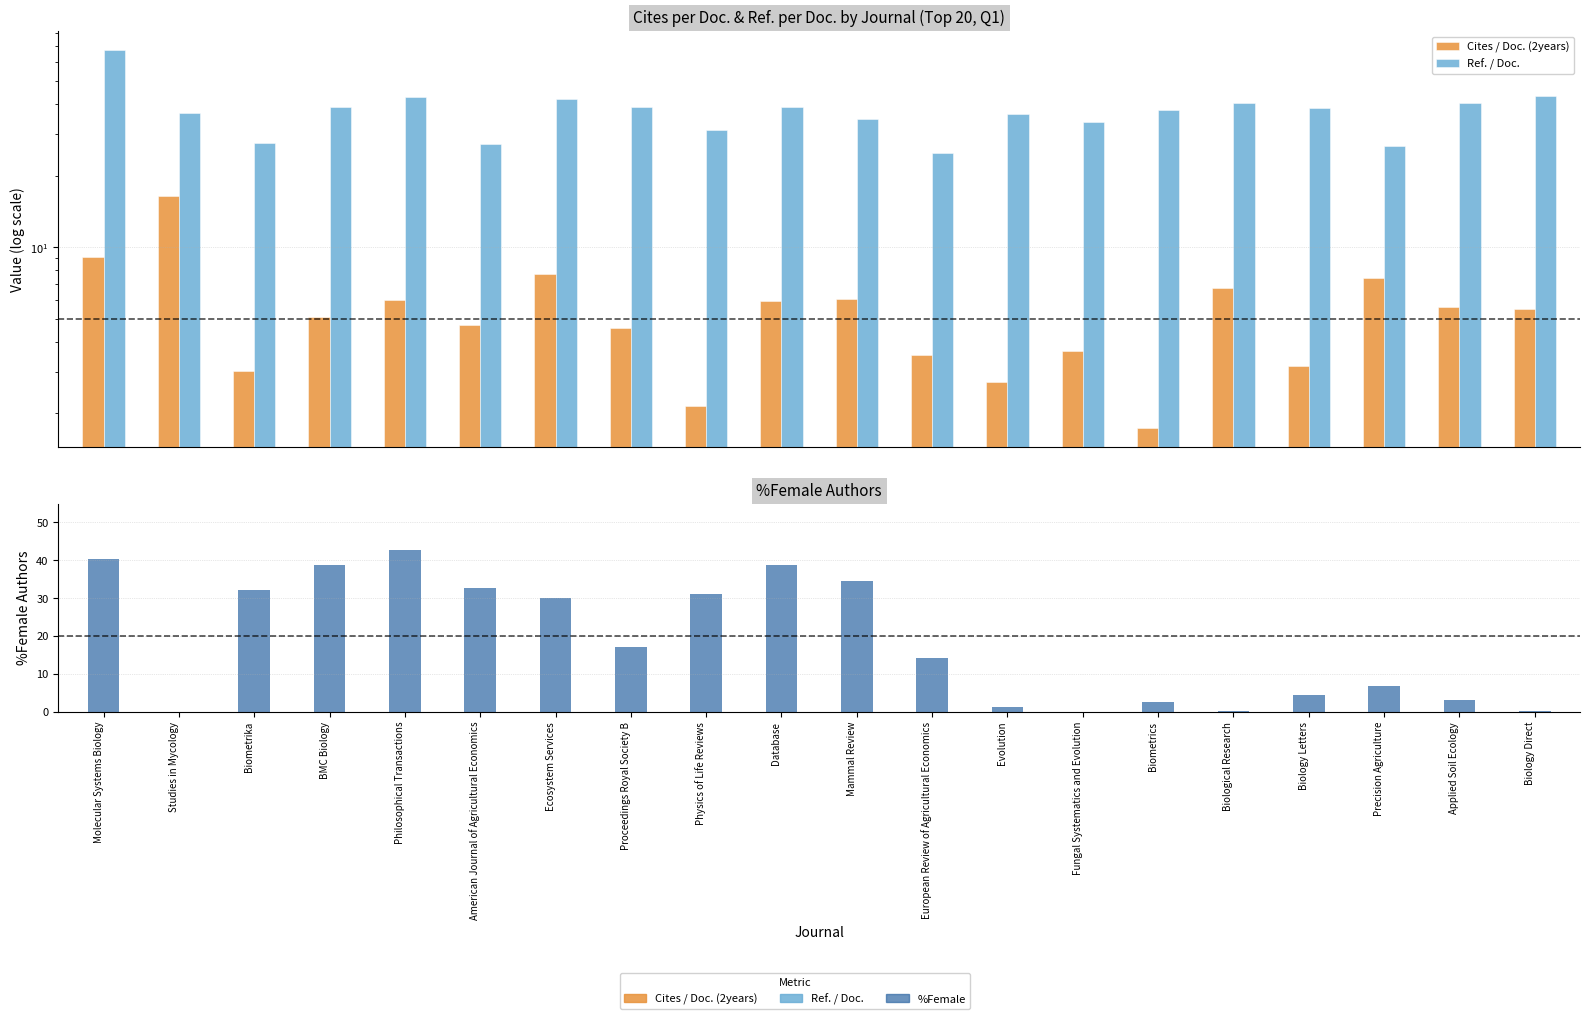

What is the difference between the highest and lowest values at Biometrics?

36.1